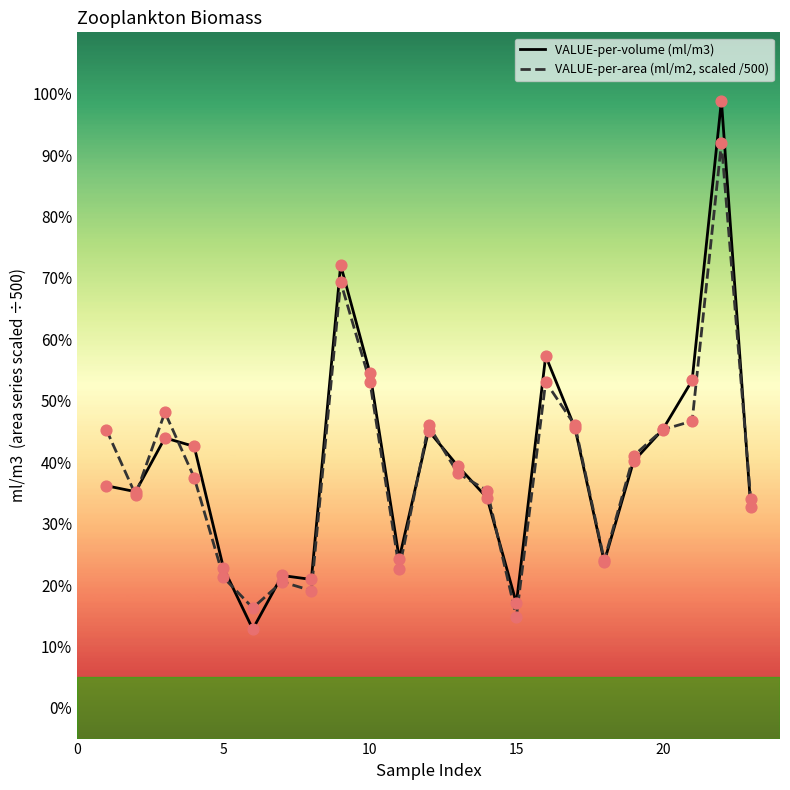

At how many categories does at least one series exceed 0?

23